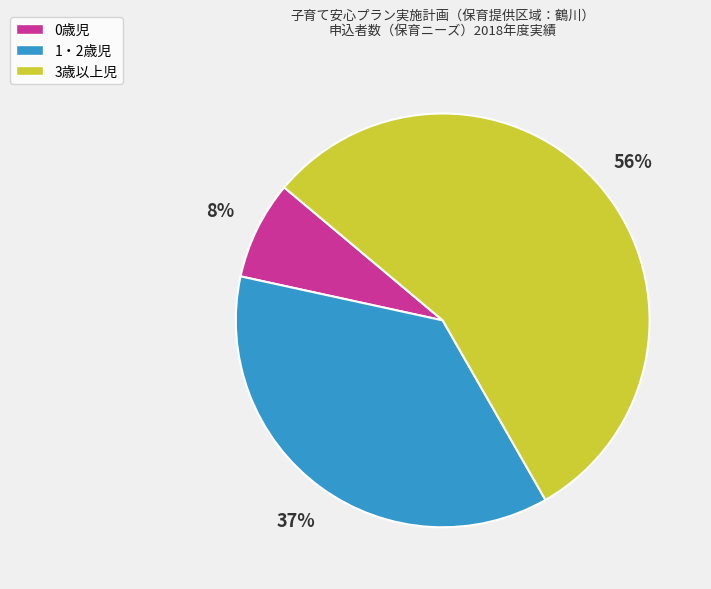

Between 0歳児 and 3歳以上児, which is larger?

3歳以上児